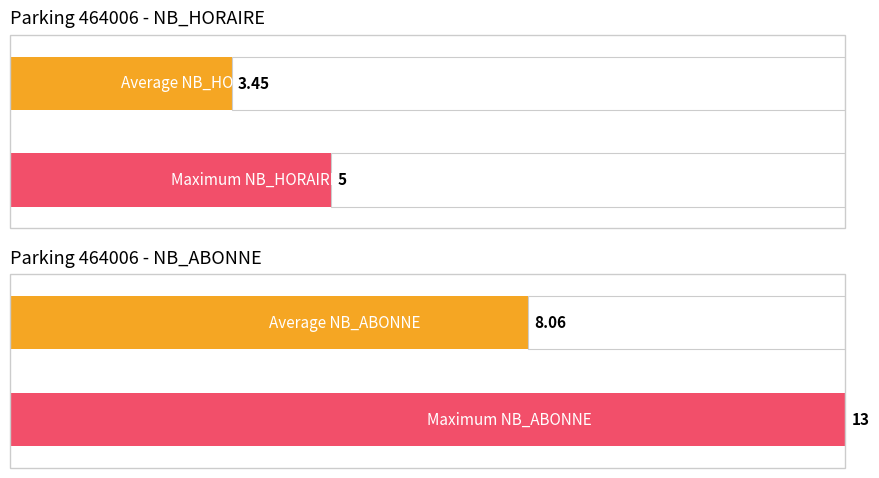

List the series in order of their peak value, lowest first.

NB_HORAIRE, NB_ABONNE